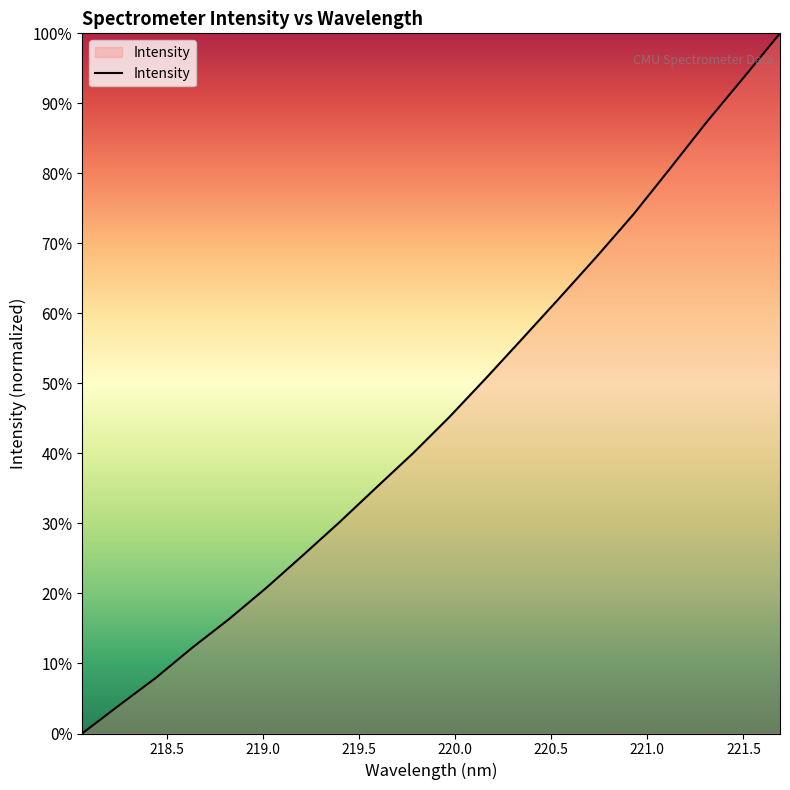

Is this an area chart (filled region under the line)?

Yes